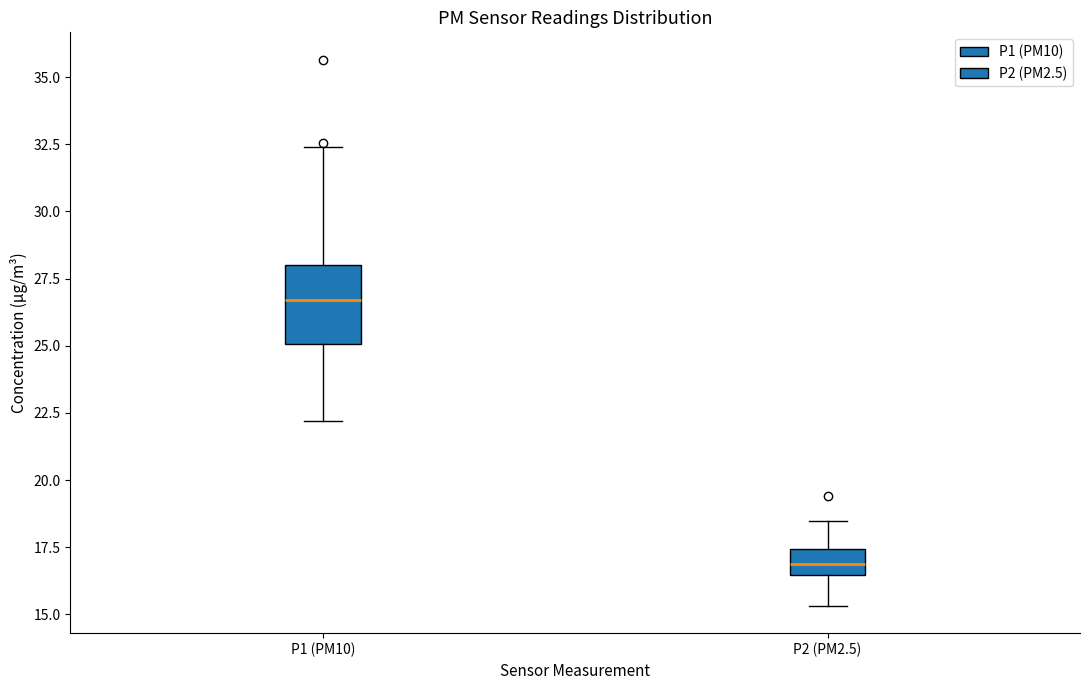

Which box is the tallest, from its lower edge to its upper edge?

P1 (PM10)